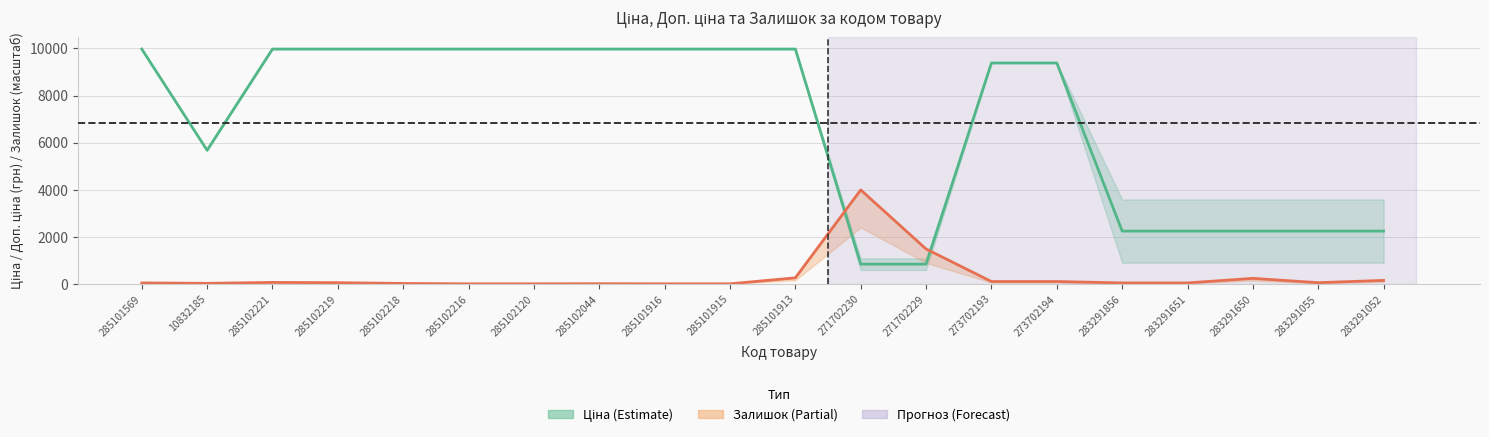

What is the difference between the Залишок (лінія) values at 283291052 and 285102044?

141.0